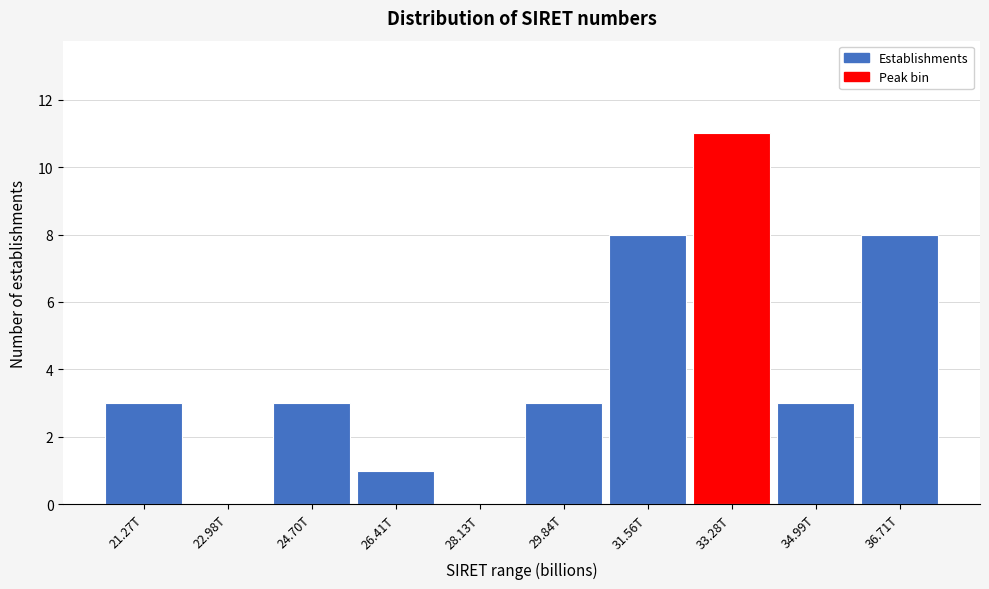

Reading left to right, what are all the values shown in this chart?

21.27T=3	22.98T=0	24.70T=3	26.41T=1	28.13T=0	29.84T=3	31.56T=8	33.28T=11	34.99T=3	36.71T=8